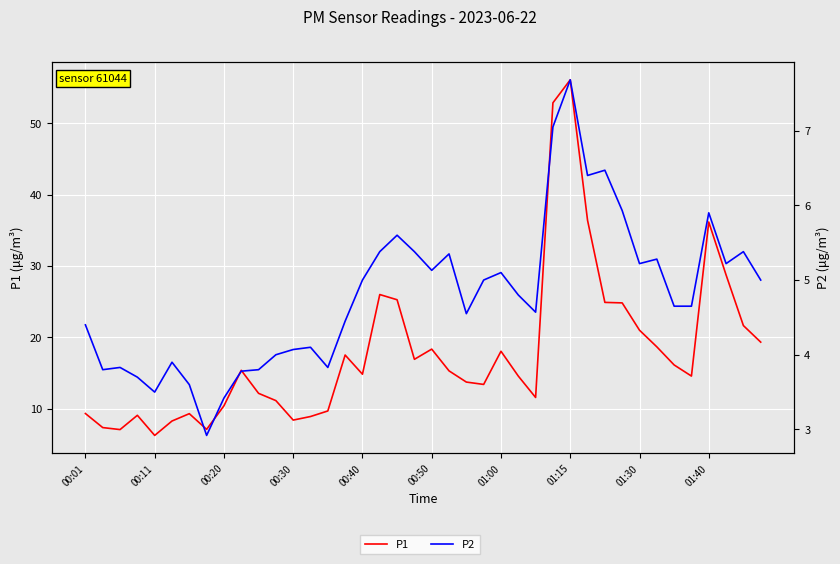

Where is P1 nearest to the value 31?

37